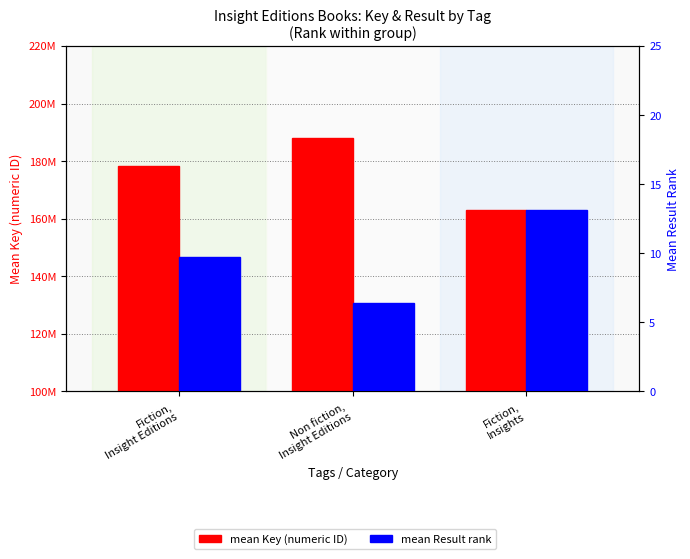

What position from the right is Fiction,
Insight Editions?

3